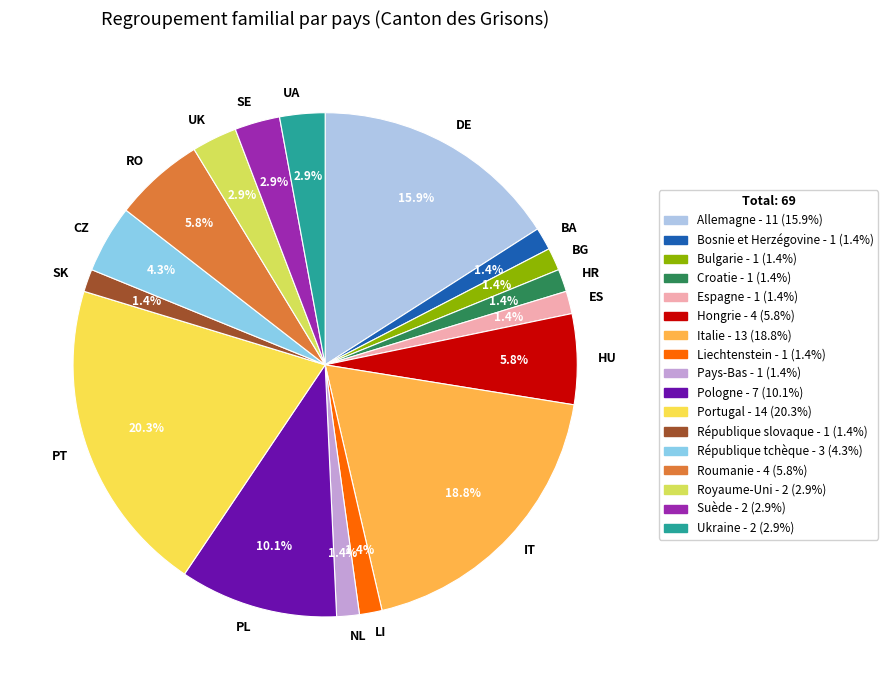

Do UA and BG together represent more than half of the pie?

No